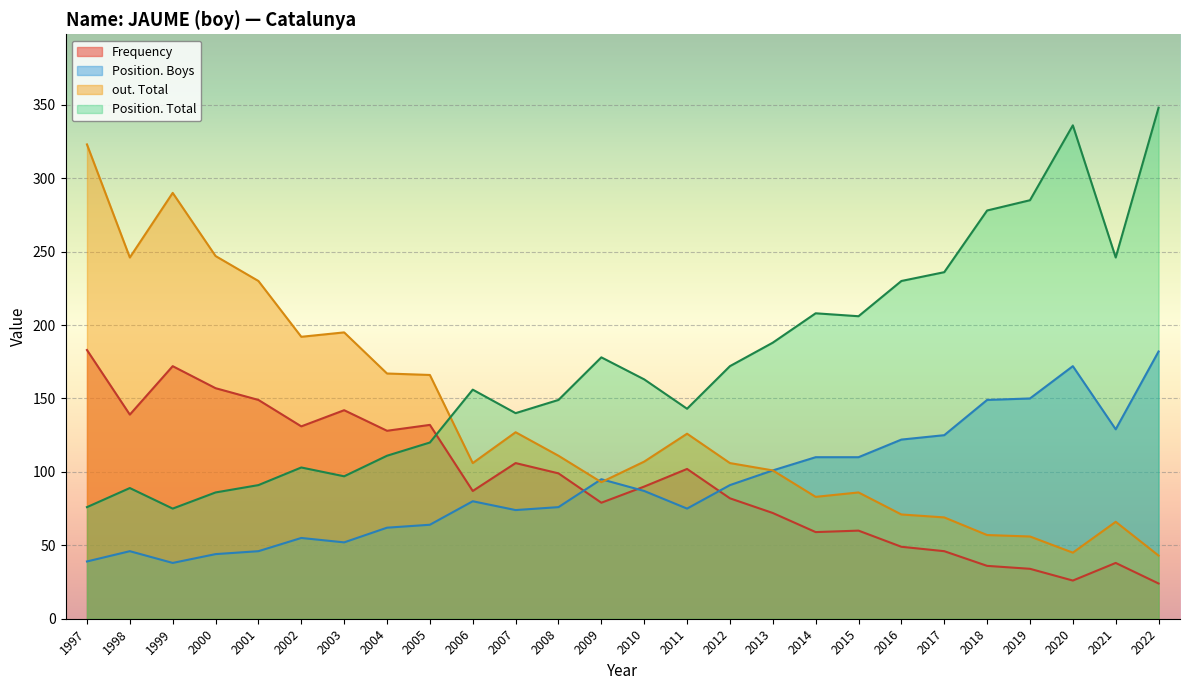

At 2015, list the series in order from smallest to largest.

Frequency, out. Total, Position. Boys, Position. Total